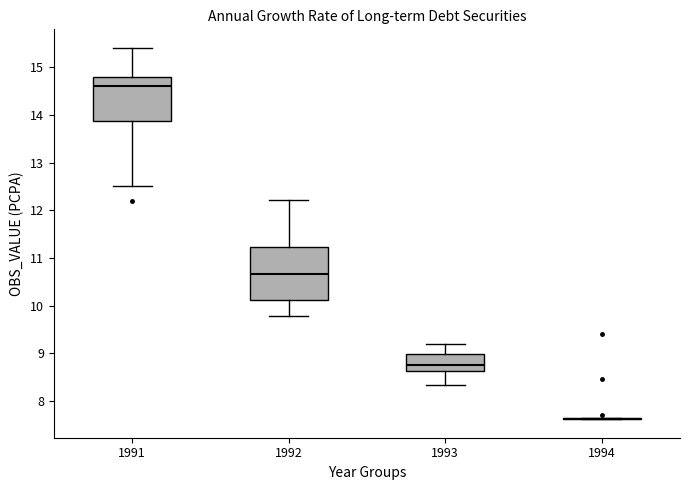

Which box is the tallest, from its lower edge to its upper edge?

1992